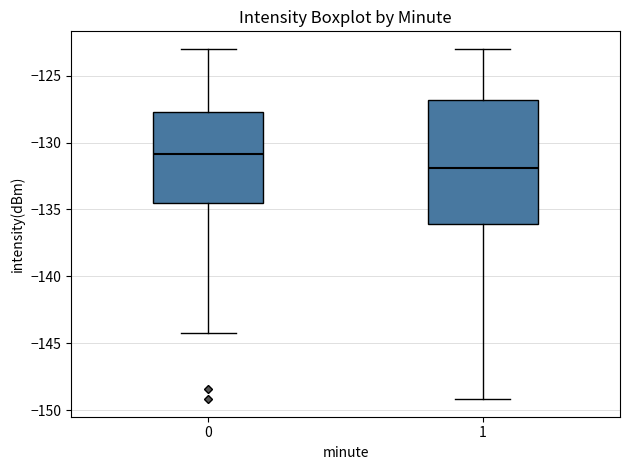

Where does the median line of the box at x = 1 sit on the y-axis? The values are not printed on the chart, so give them approximately, as read against the axis.

-132.0